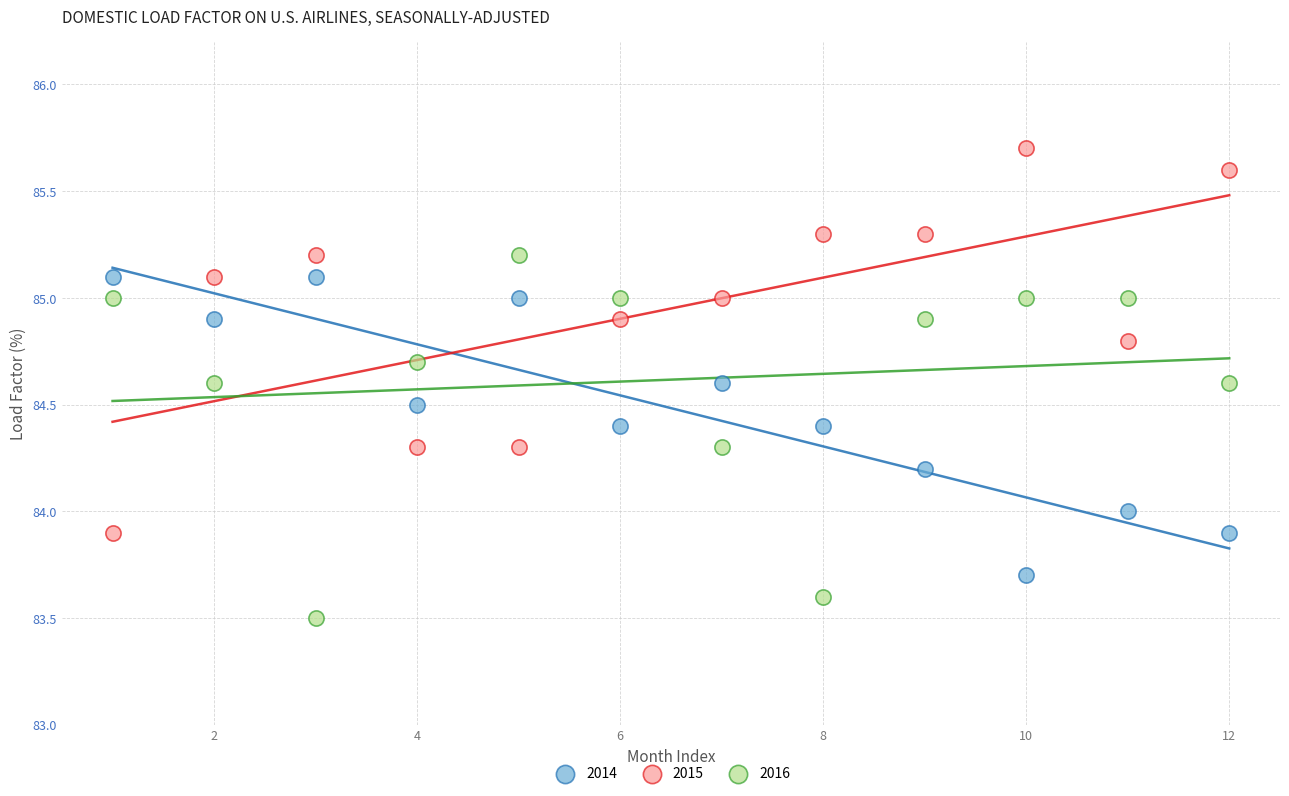

What is the X range (max minus min) for the scatter plot?

11.0